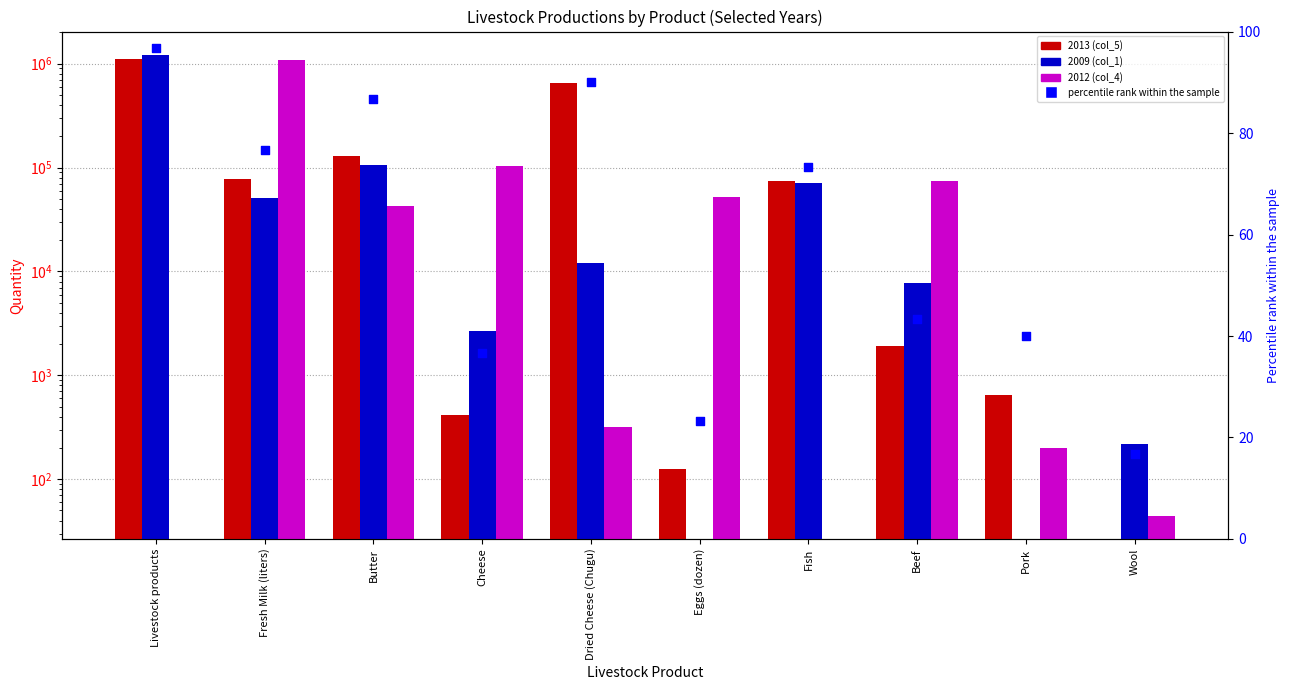

Which series reaches the maximum Y coordinate?

2009 (col_1)